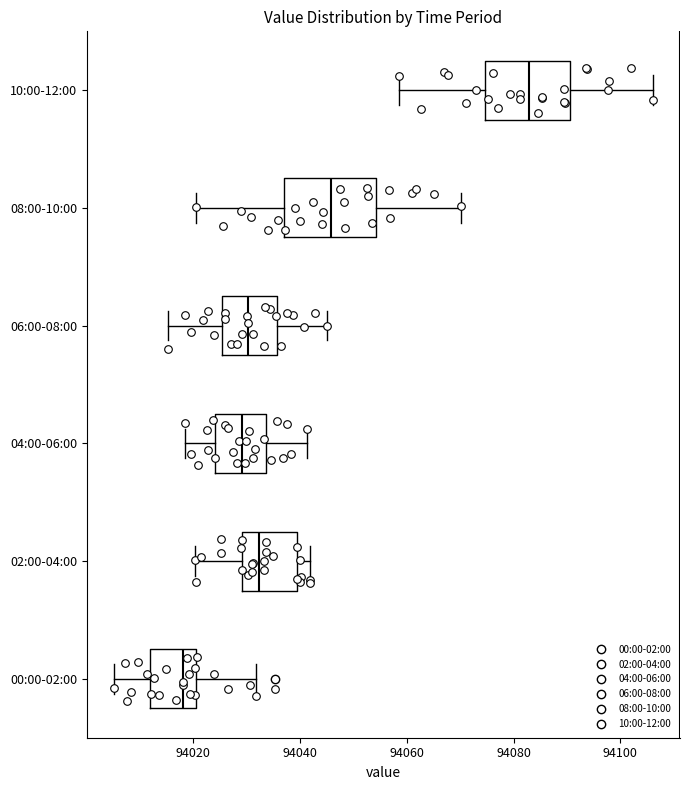

Which box's median line is the furthest to the right?

10:00-12:00